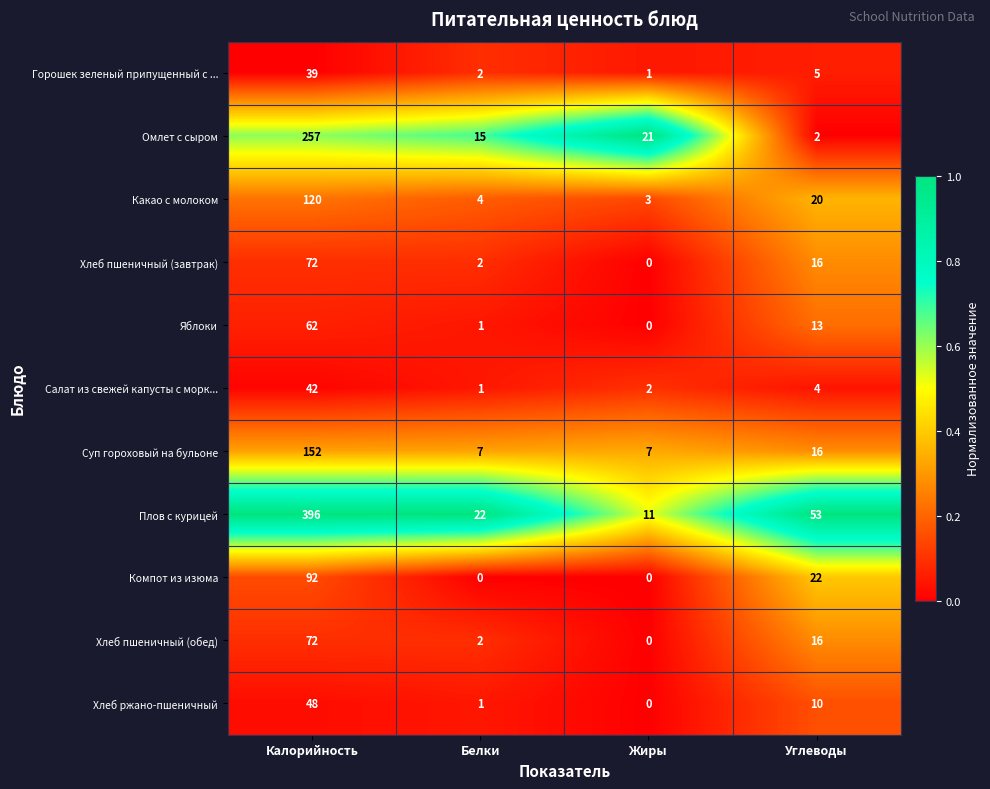

At which label does Салат из свежей капусты с морк... reach its peak?

Калорийность